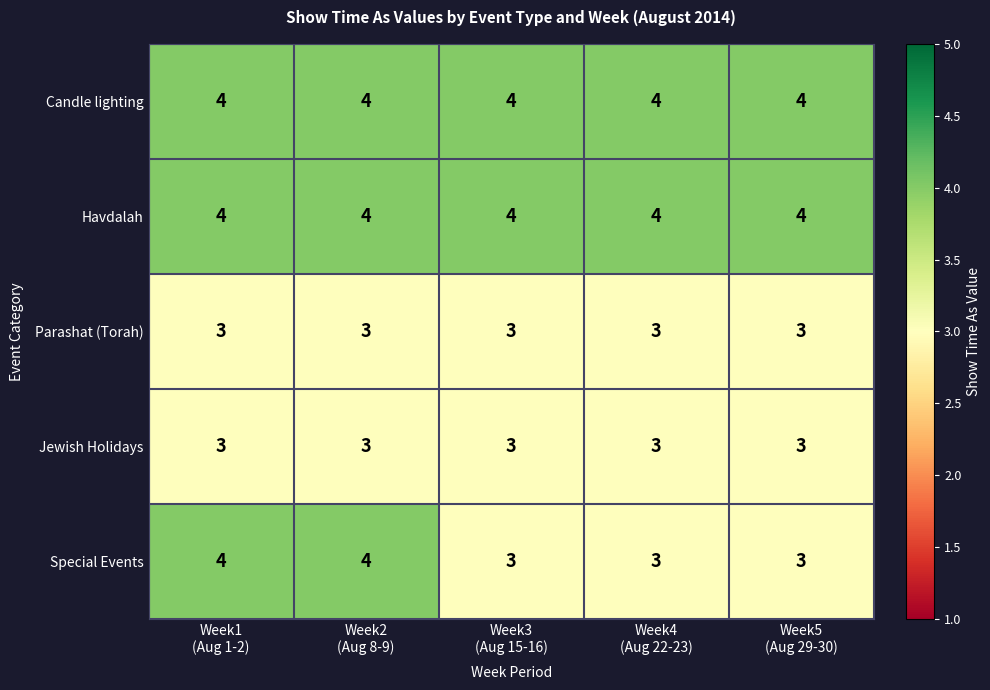

Reading right to left, list all the values displayed in this chart.

Candle lighting: 4	4	4	4	4
Havdalah: 4	4	4	4	4
Parashat (Torah): 3	3	3	3	3
Jewish Holidays: 3	3	3	3	3
Special Events: 3	3	3	4	4